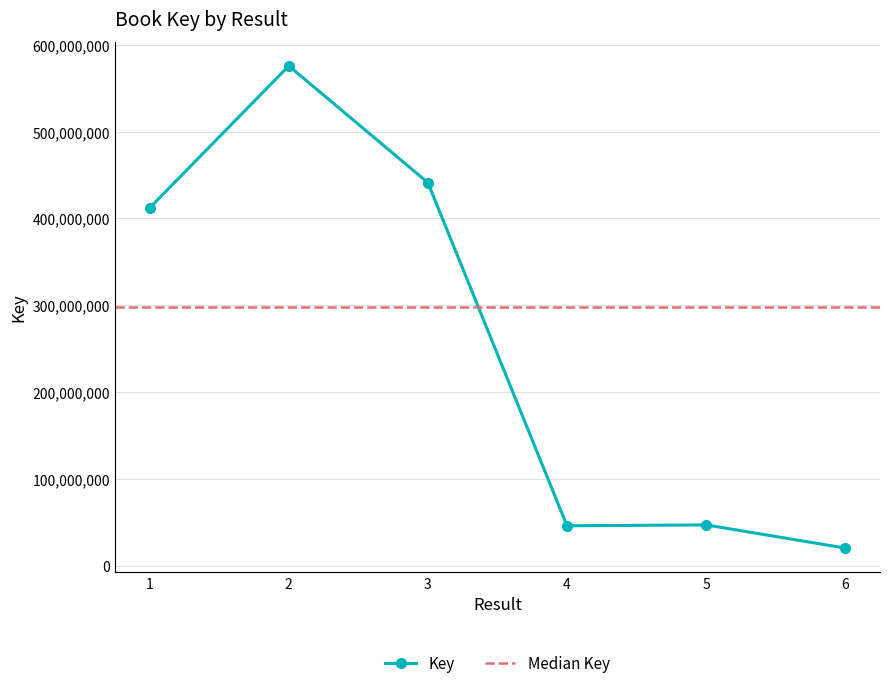

Between 5 and 1, which is larger?

1